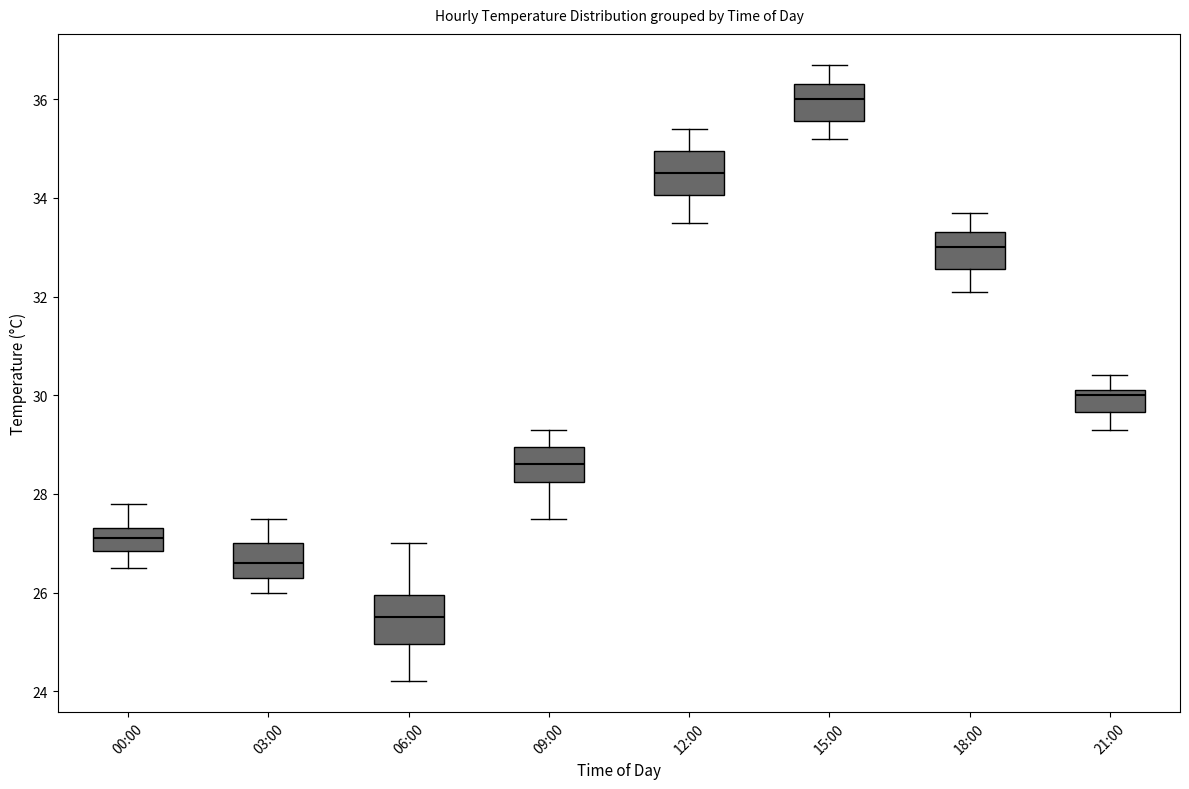

Reading left to right, read every box against the y-axis: the position of its median line, the range the box covers, and the ends of its whiskers. The values are not printed on the chart, so give them approximately, as read against the axis.

00:00: median 27.2, box 26.8 to 27.4, whiskers 26.6 to 27.8
03:00: median 26.6, box 26.4 to 27.0, whiskers 26.0 to 27.6
06:00: median 25.6, box 25.0 to 26.0, whiskers 24.2 to 27.0
09:00: median 28.6, box 28.2 to 29.0, whiskers 27.6 to 29.4
12:00: median 34.6, box 34.0 to 35.0, whiskers 33.6 to 35.4
15:00: median 36.0, box 35.6 to 36.4, whiskers 35.2 to 36.8
18:00: median 33.0, box 32.6 to 33.4, whiskers 32.2 to 33.8
21:00: median 30.0, box 29.6 to 30.2, whiskers 29.4 to 30.4